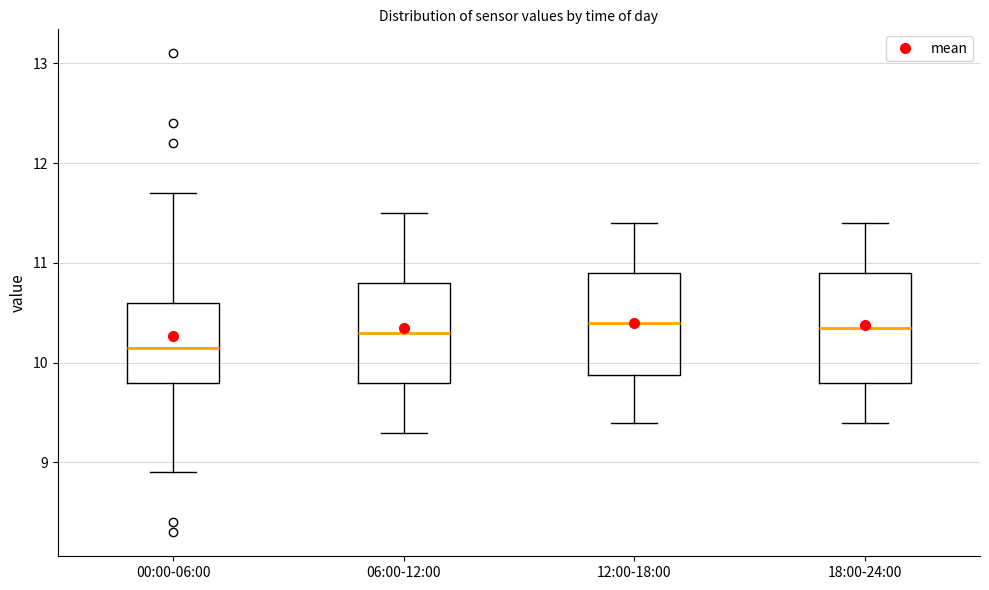

Which box's median line is the lowest?

00:00-06:00